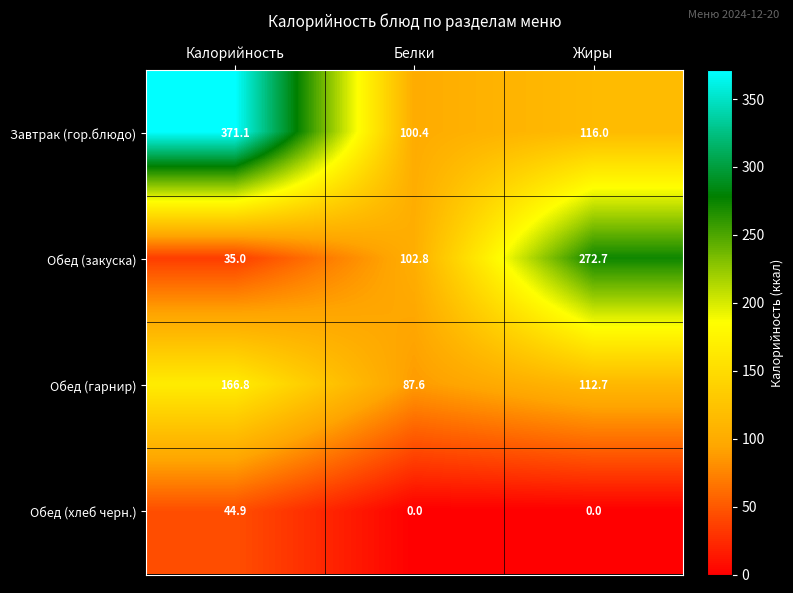

How many data points in Обед (закуска) are above 102?

2